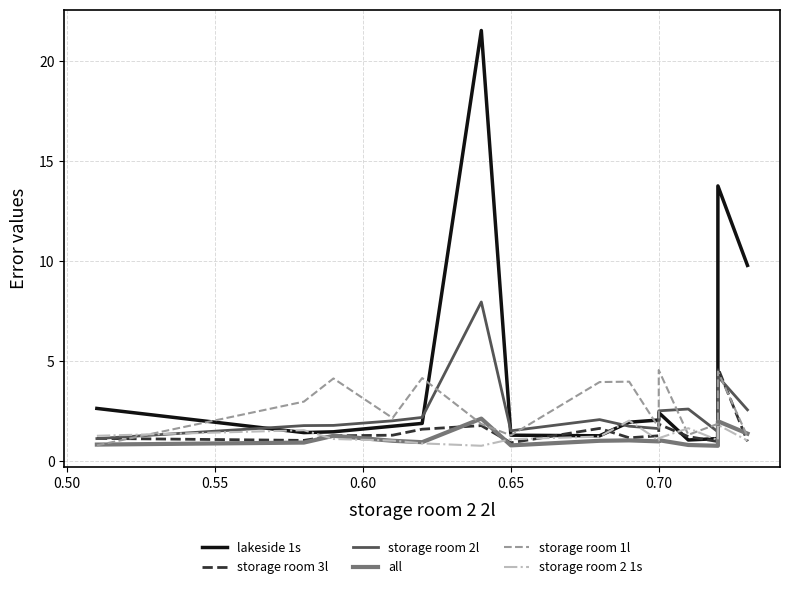

How many intersections are there between storage room 2 1s and all?

5